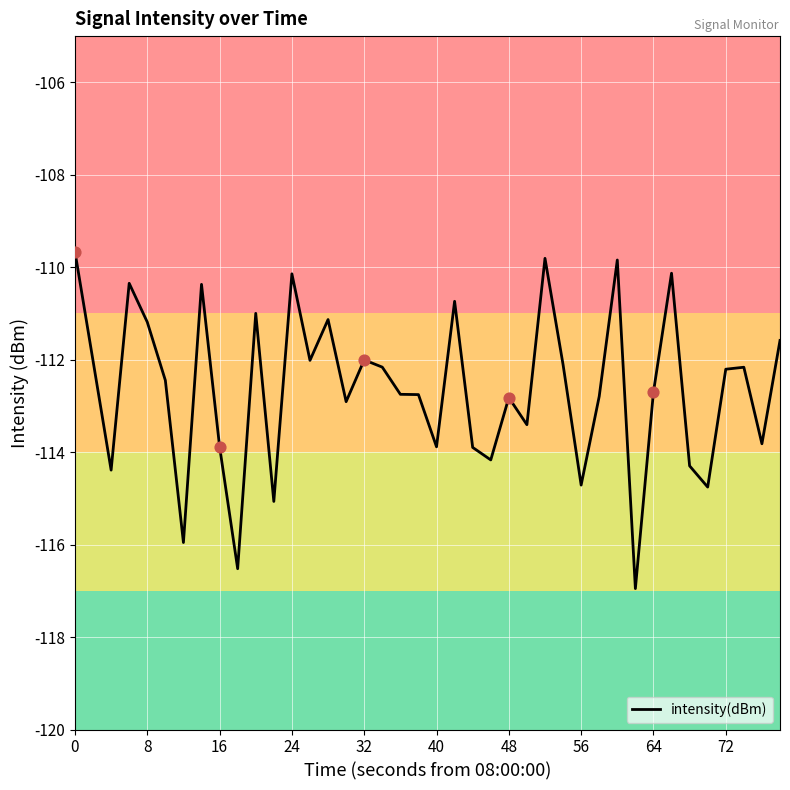

What is the maximum value shown in the chart?

-109.7